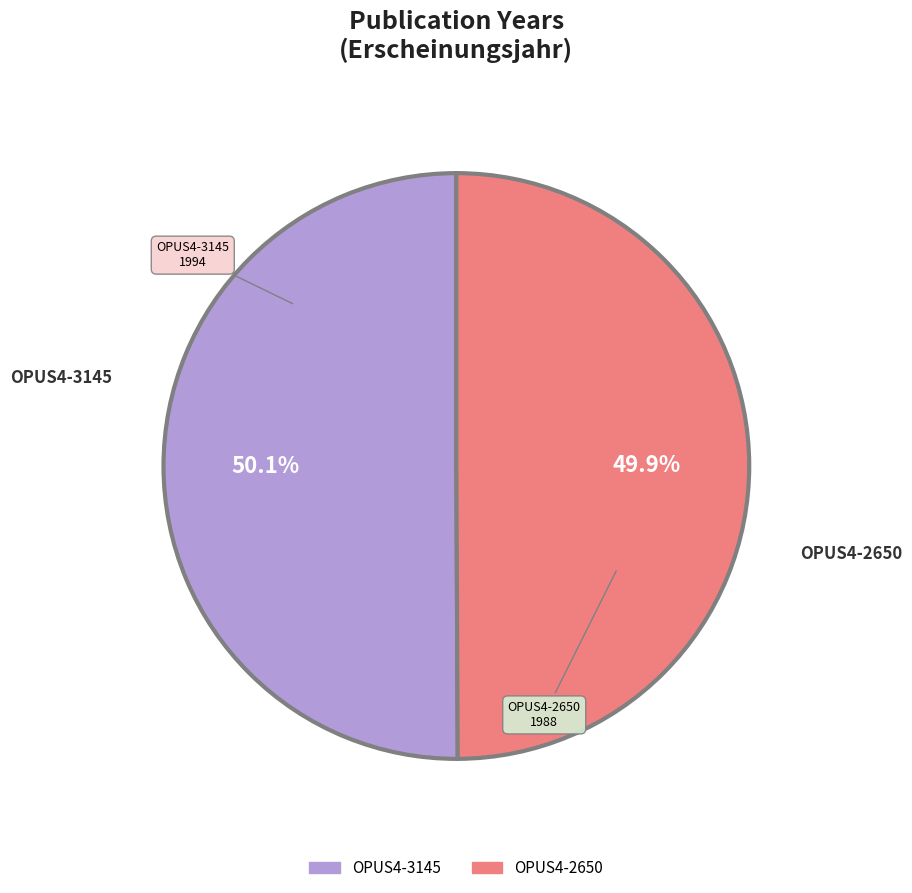

To the nearest percent, what is the combined percentage of OPUS4-2650 and OPUS4-3145?

100%